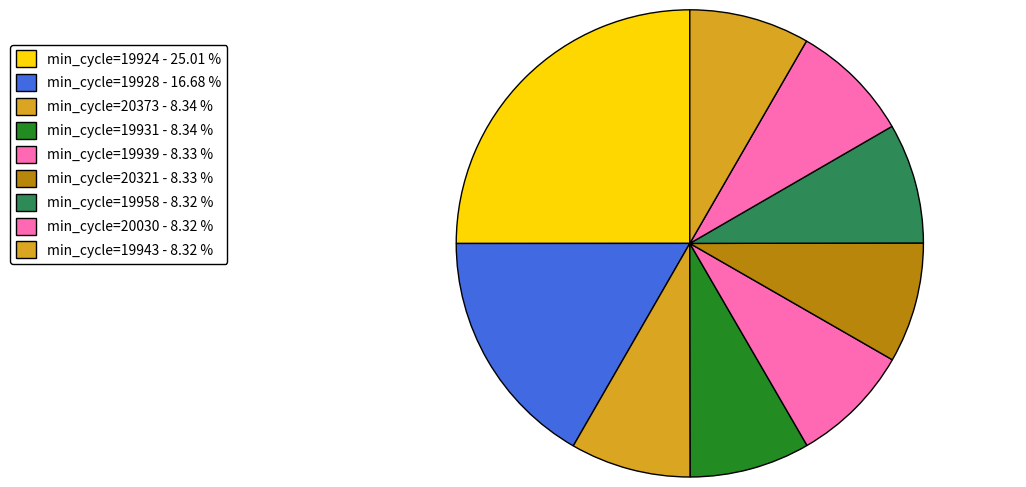

Count the number of slices in the pie.

9